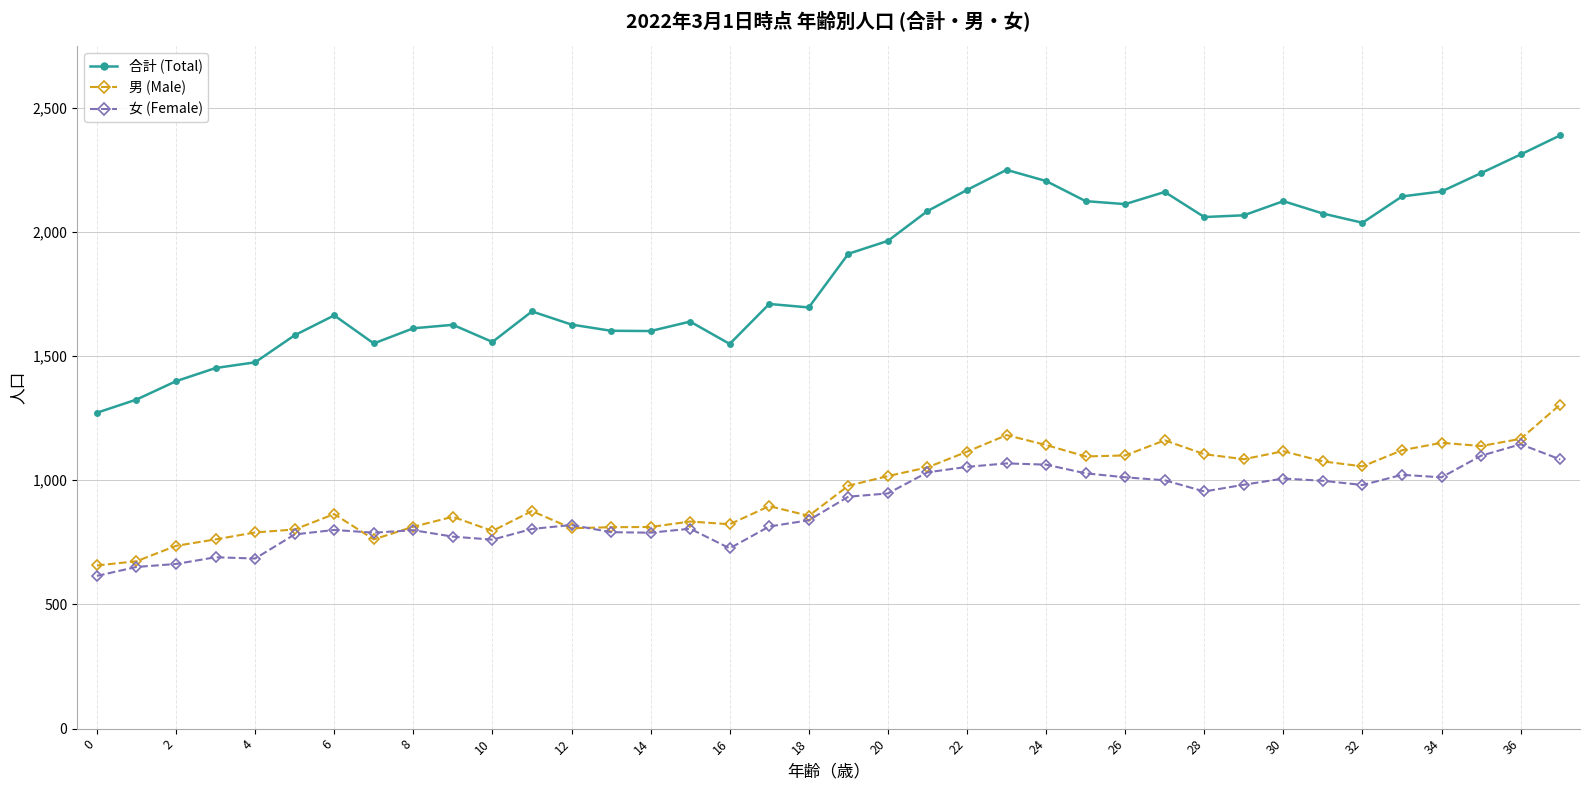

True or false: 女 (Female) and 合計 (Total) intersect in this chart.

False